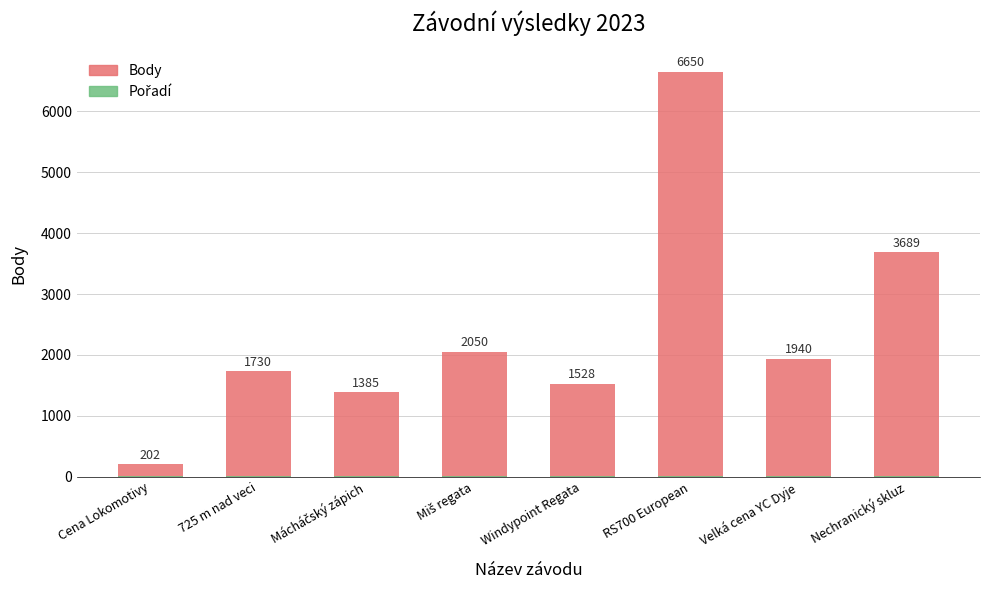

Count the number of categories in the chart.

8